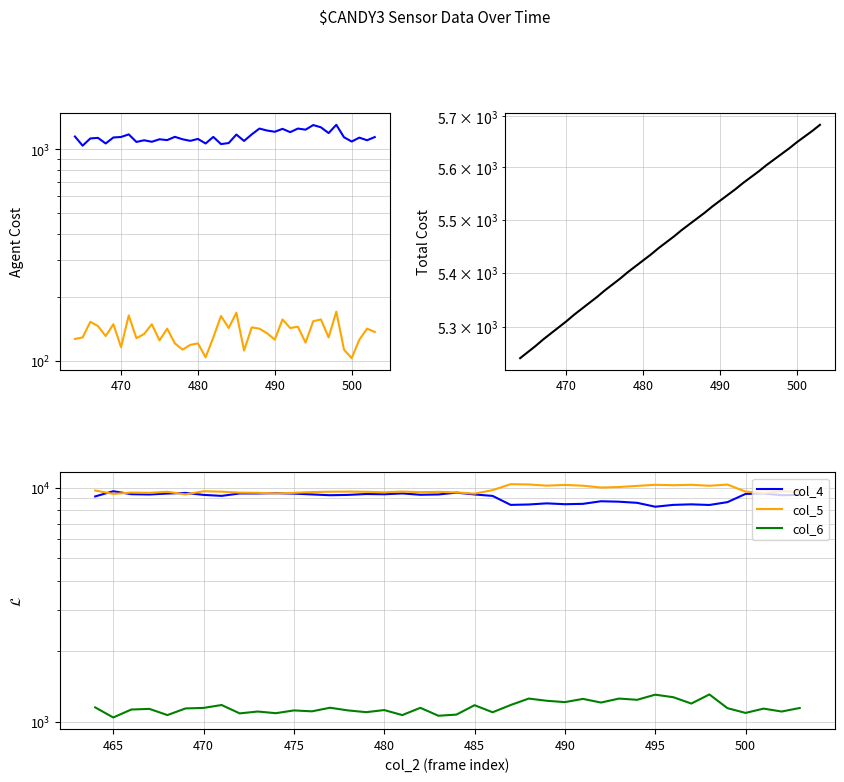

True or false: col_4 and col_7 cross at least once.

False